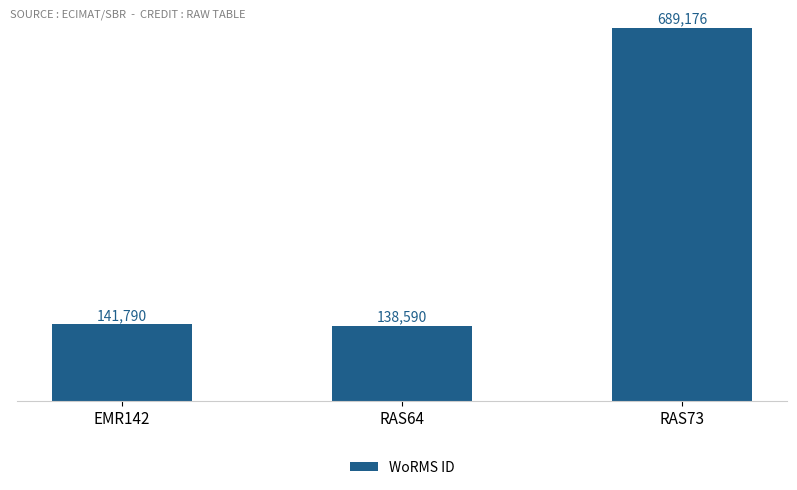

Reading right to left, what are all the values shown in this chart?

RAS73=689176	RAS64=138590	EMR142=141790